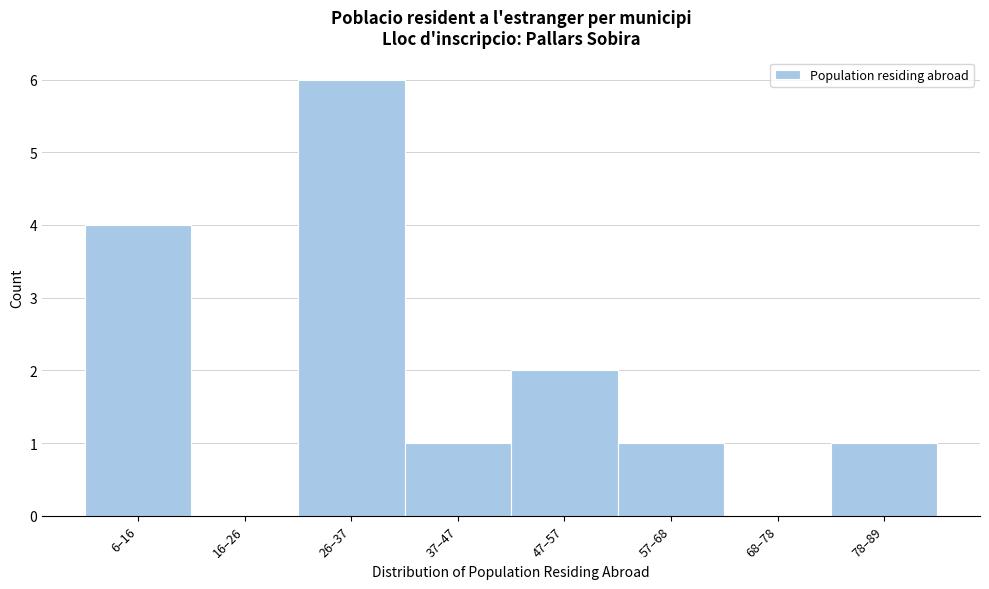

Reading left to right, what are all the values shown in this chart?

6–16=4	16–26=0	26–37=6	37–47=1	47–57=2	57–68=1	68–78=0	78–89=1